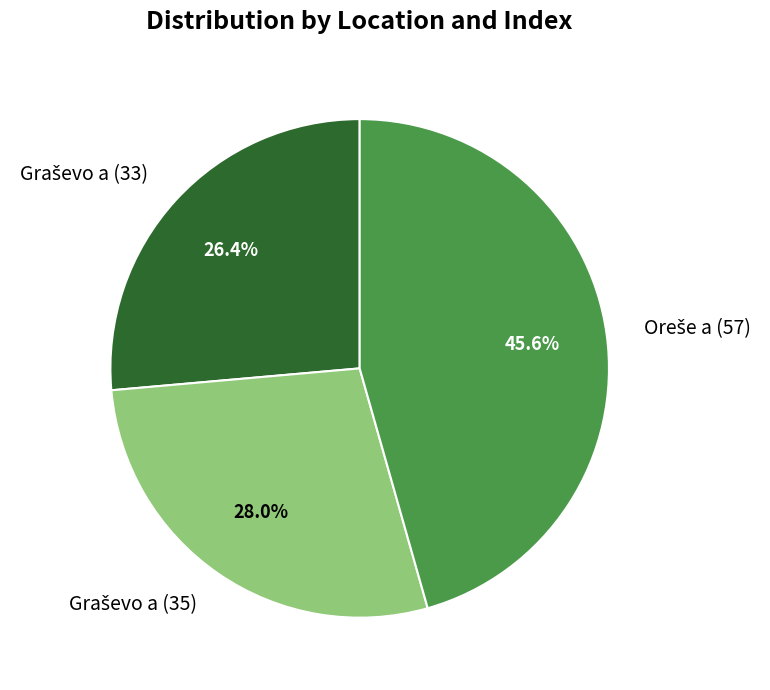

Does any single category account for the majority?

No